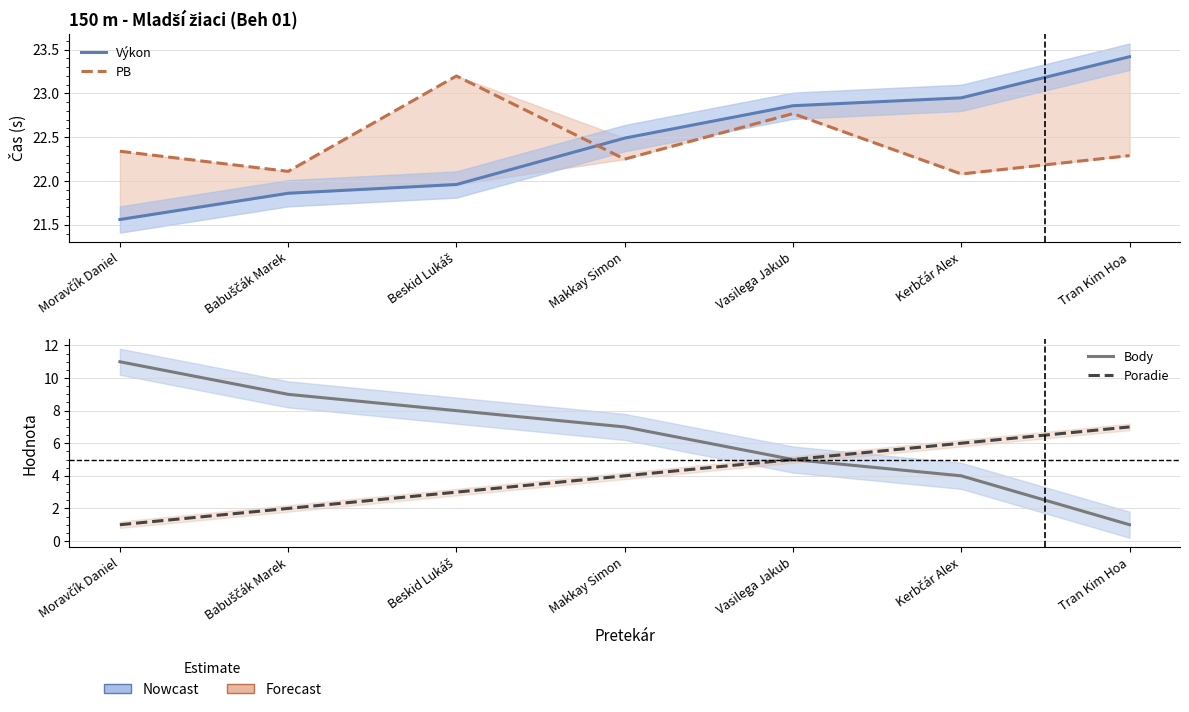

Is it true that Poradie equals 7.1 at Makkay Simon?

False